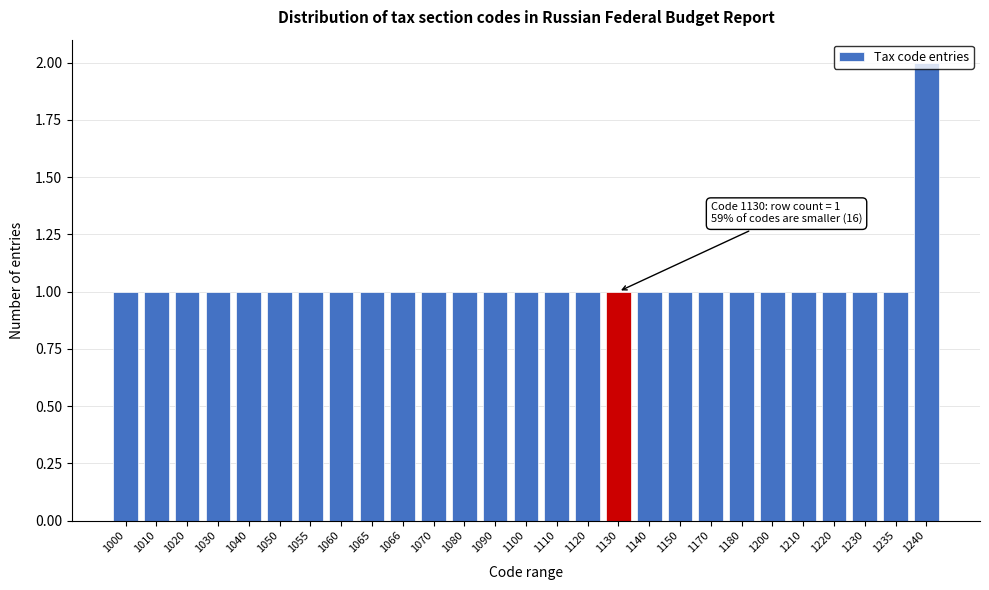

What is the value of the 3rd bar from the left?

1